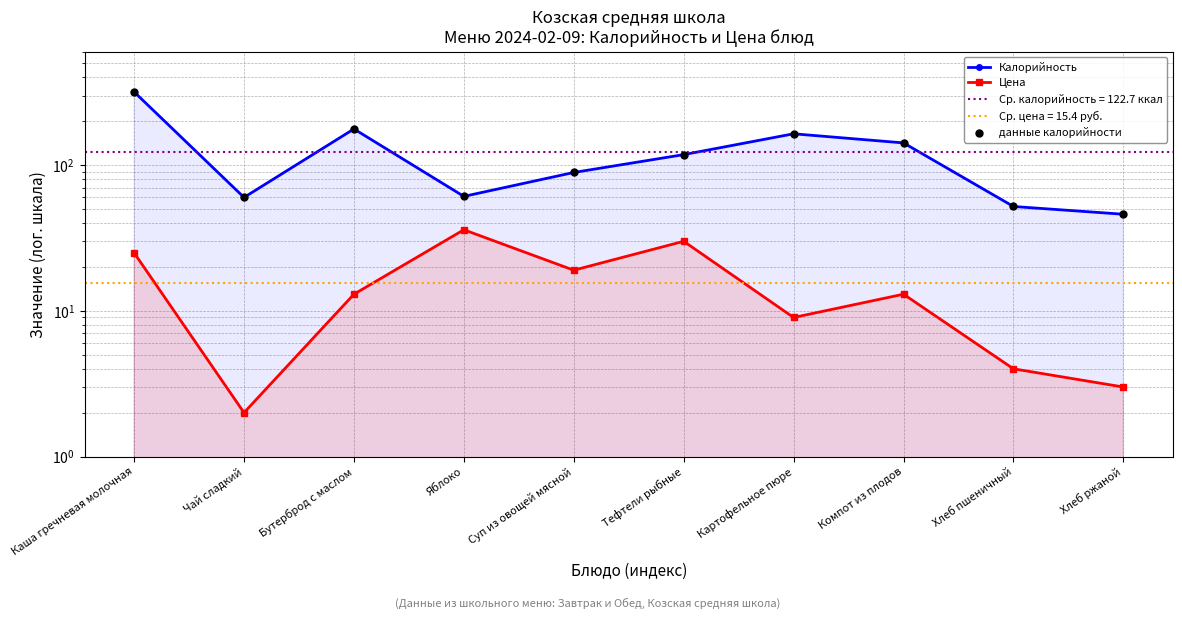

At how many categories does at least one series exceed 214?

1